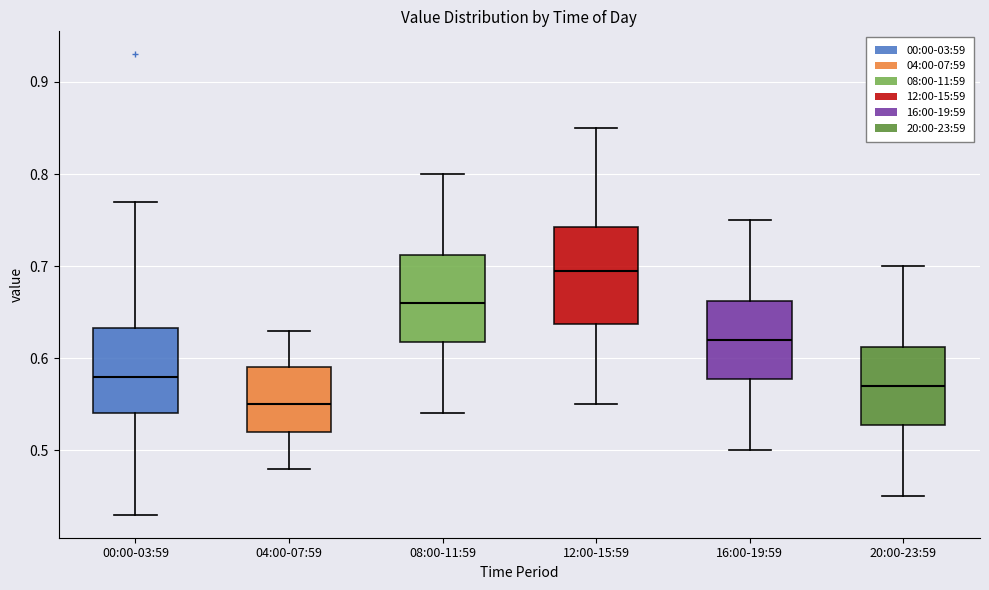

Reading left to right, transcribe this box plot: for each box, give where its median line is, the range the box spans, and where its two whiskers end, as read against the y-axis. The values are not printed on the chart, so give them approximately, as read against the axis.

00:00-03:59: median 0.58, box 0.54 to 0.63, whiskers 0.43 to 0.77
04:00-07:59: median 0.55, box 0.52 to 0.59, whiskers 0.48 to 0.63
08:00-11:59: median 0.66, box 0.62 to 0.71, whiskers 0.54 to 0.80
12:00-15:59: median 0.70, box 0.64 to 0.74, whiskers 0.55 to 0.85
16:00-19:59: median 0.62, box 0.58 to 0.66, whiskers 0.50 to 0.75
20:00-23:59: median 0.57, box 0.53 to 0.61, whiskers 0.45 to 0.70